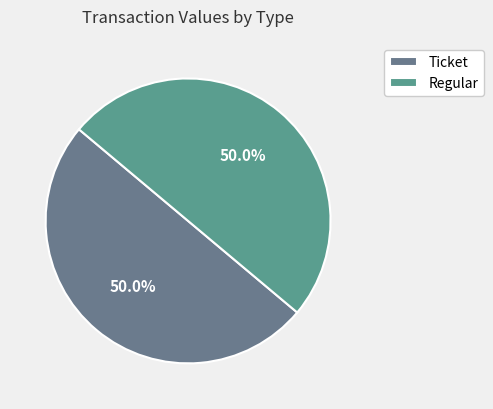

How many segments does this pie chart have?

2